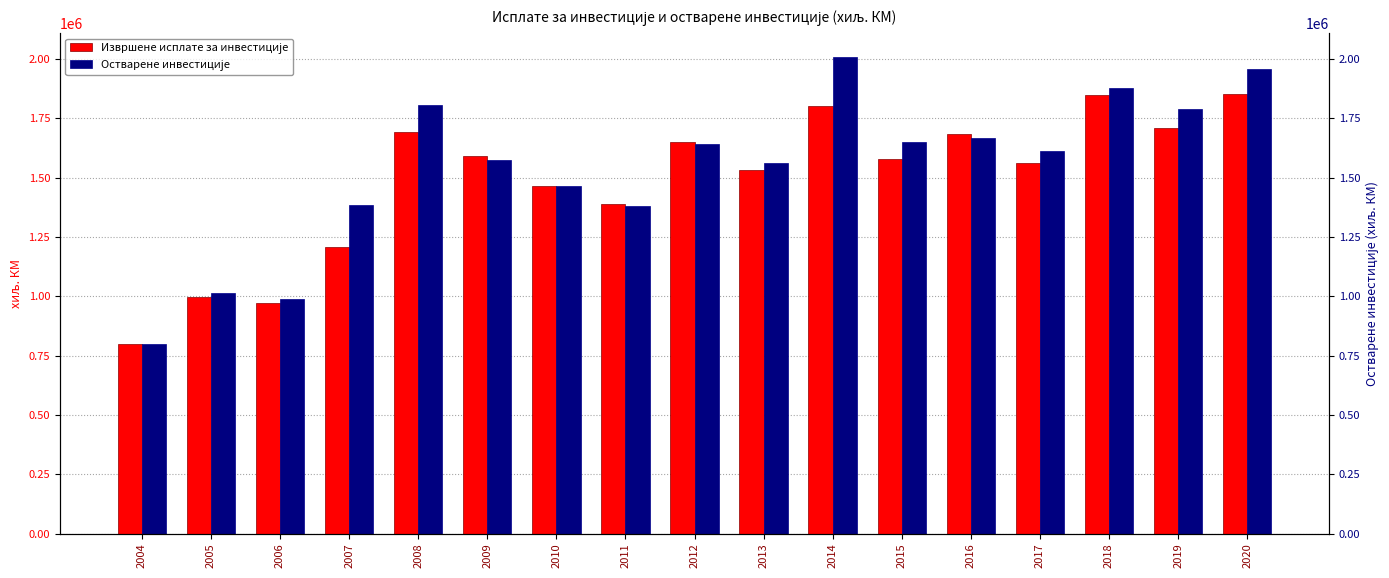

List the labels in order of Извршене исплате за инвестиције value, largest first.

2020, 2018, 2014, 2019, 2008, 2016, 2012, 2009, 2015, 2017, 2013, 2010, 2011, 2007, 2005, 2006, 2004